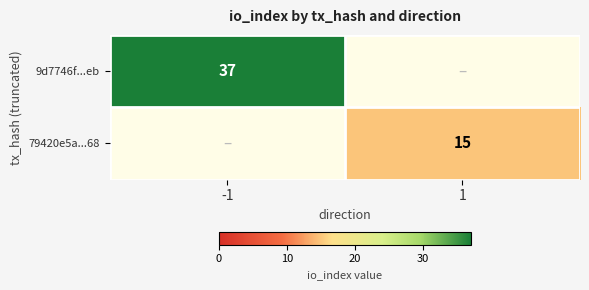

Is it true that 9d7746f...eb equals 64 at -1?

False